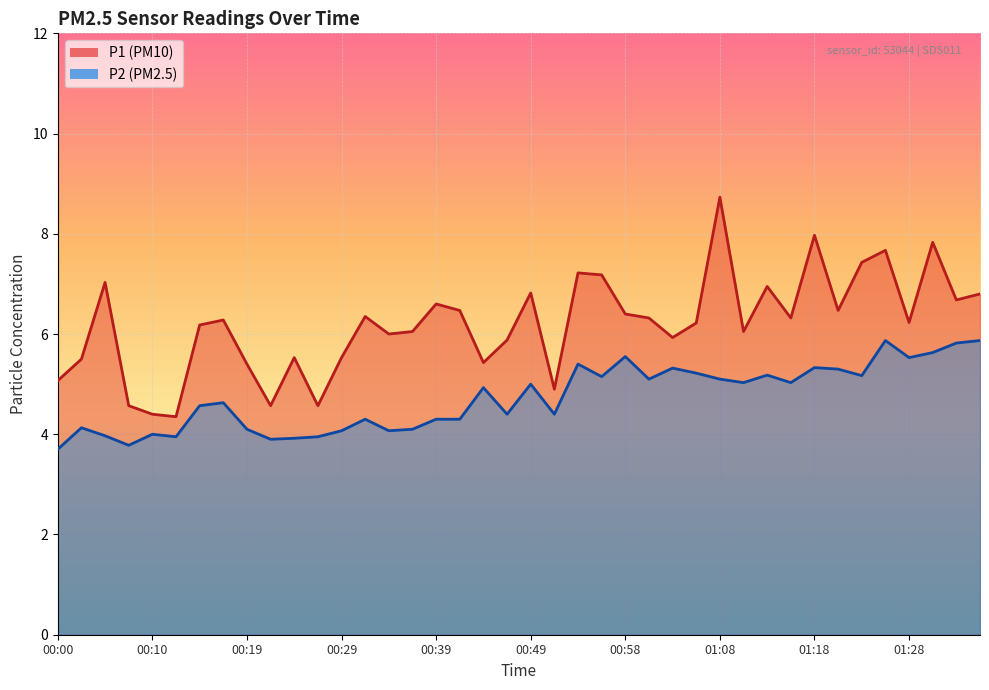

Is it true that P1 equals 5.4 at 01:08?

False